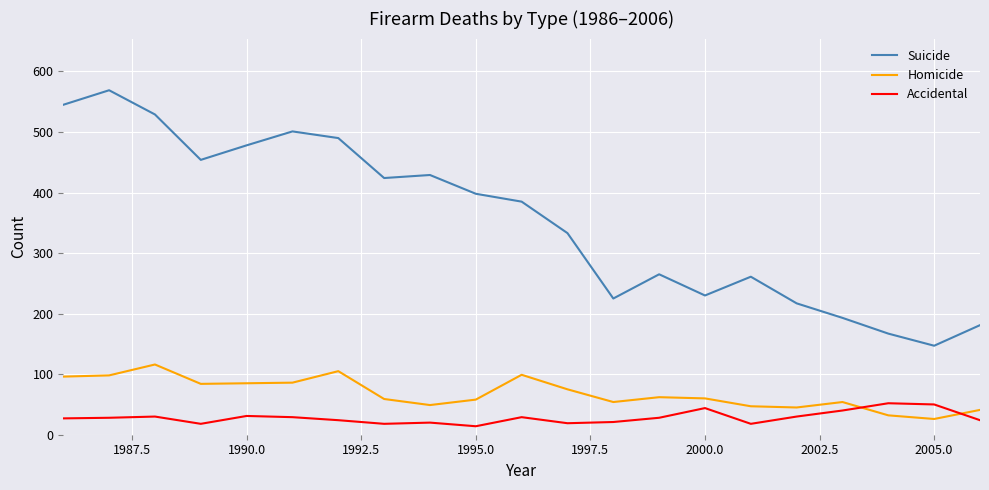

True or false: Accidental and Suicide cross at least once.

False